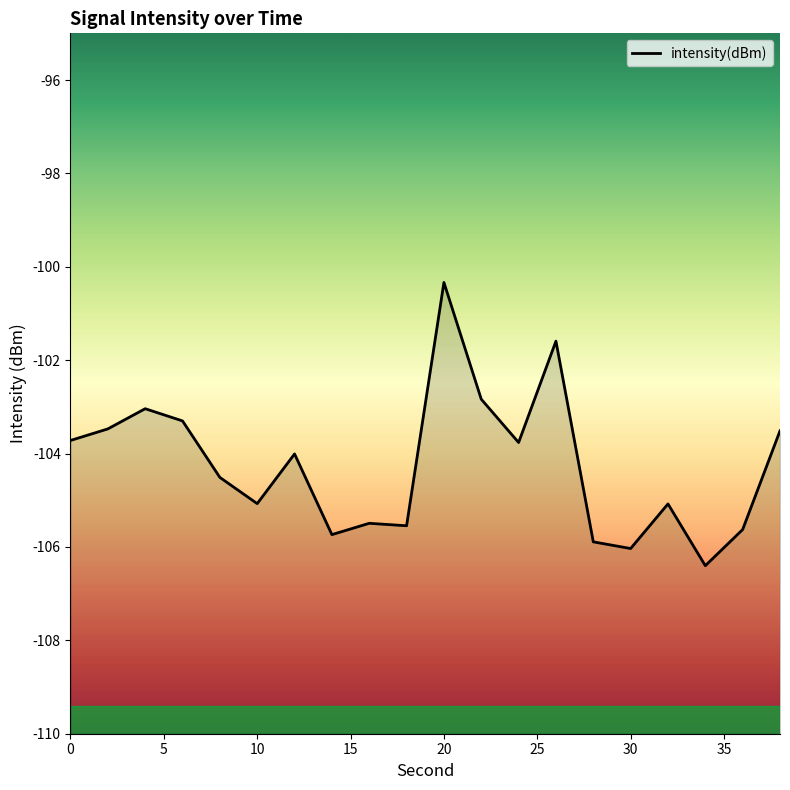

Where is the data nearest to the value -103?

4